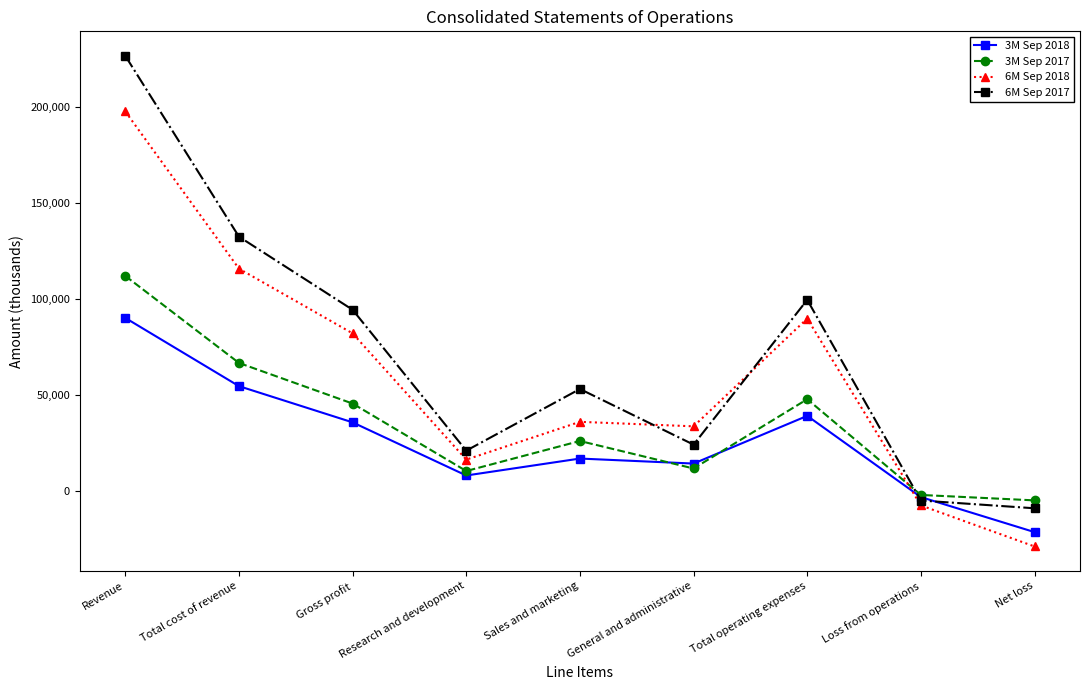

After their last crossing, which series has the higher values: 6M Sep 2017 or 3M Sep 2017?

3M Sep 2017